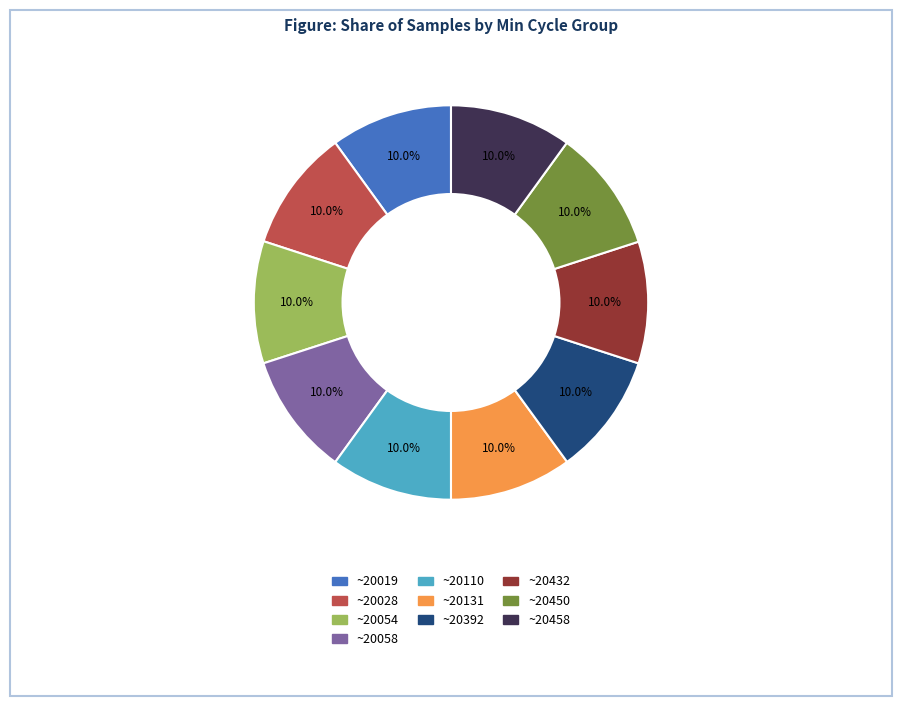

Is there any slice that represents more than half of the pie?

No